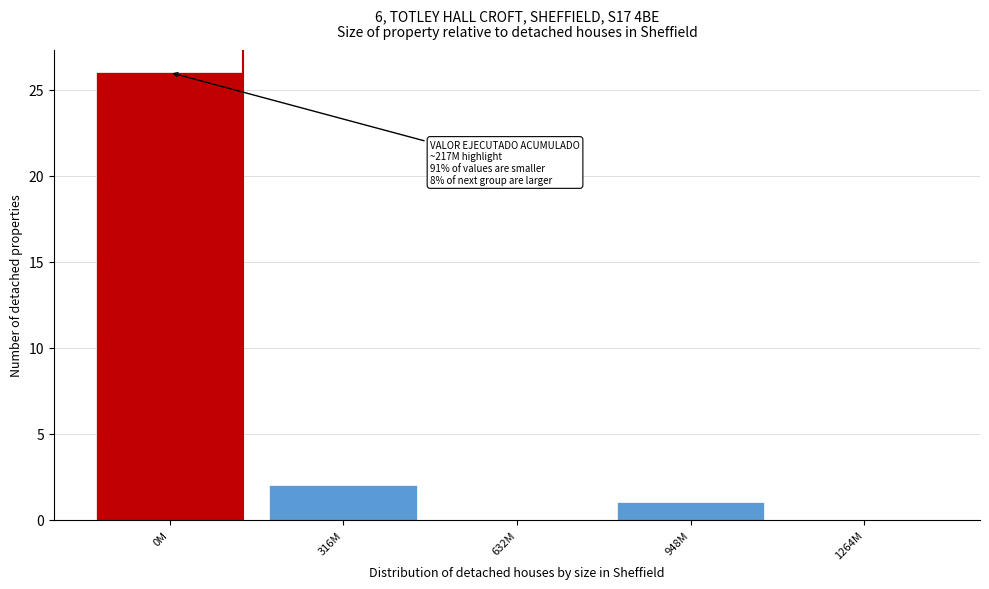

Reading left to right, transcribe all the data shown in this chart.

0M=26	316M=2	632M=0	948M=1	1264M=0